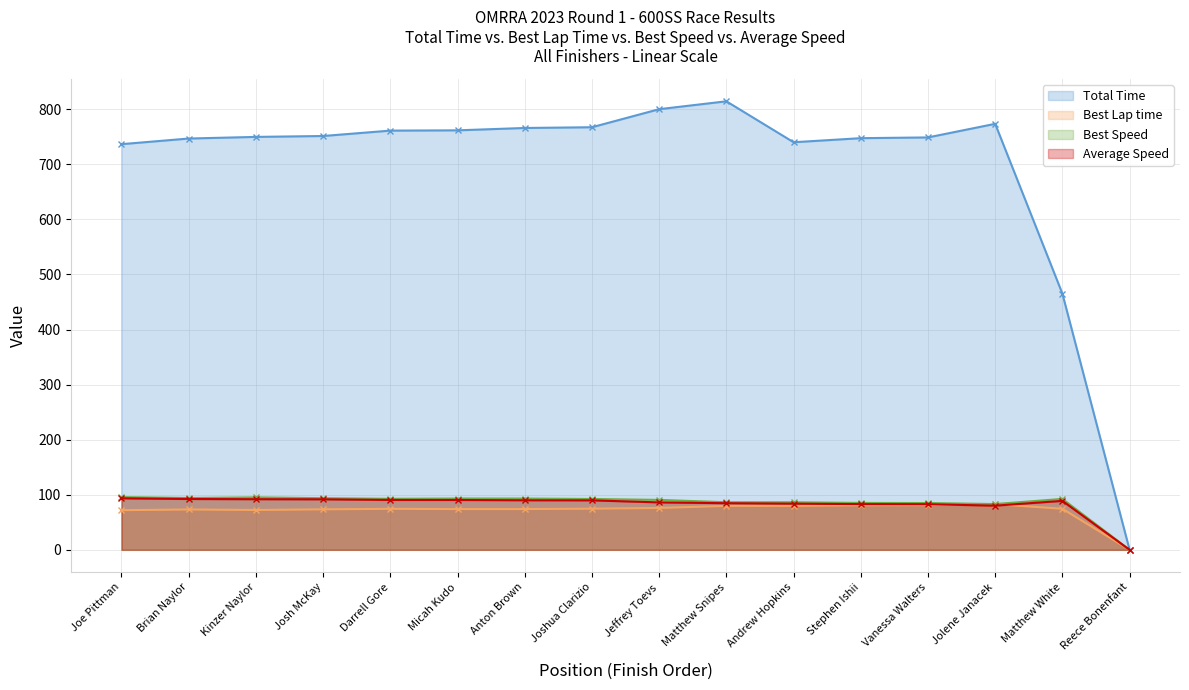

Rank the series by their maximum value, from lowest to highest.

Best Lap time, Average Speed, Best Speed, Total Time